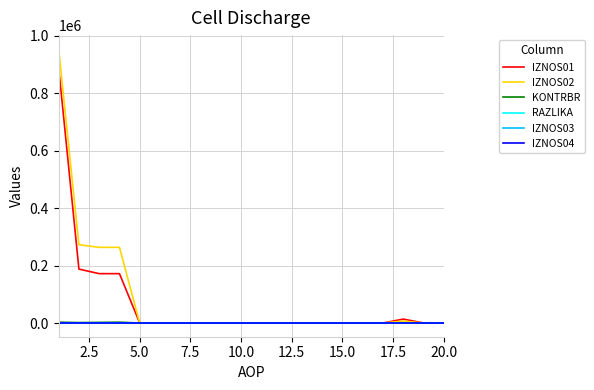

Does the chart have visible grid lines?

Yes